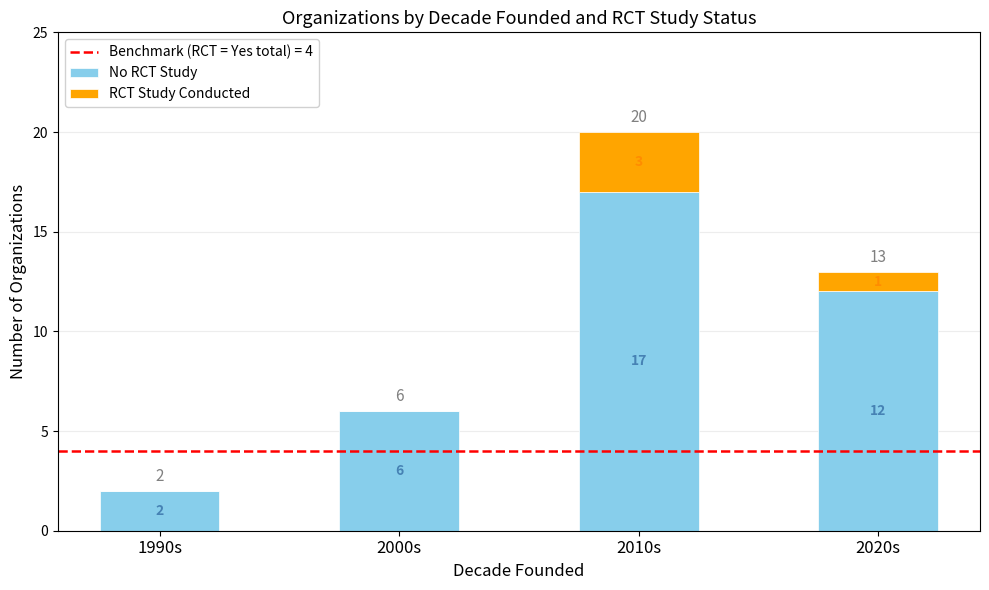

What is the average value of the No RCT Study series?

9